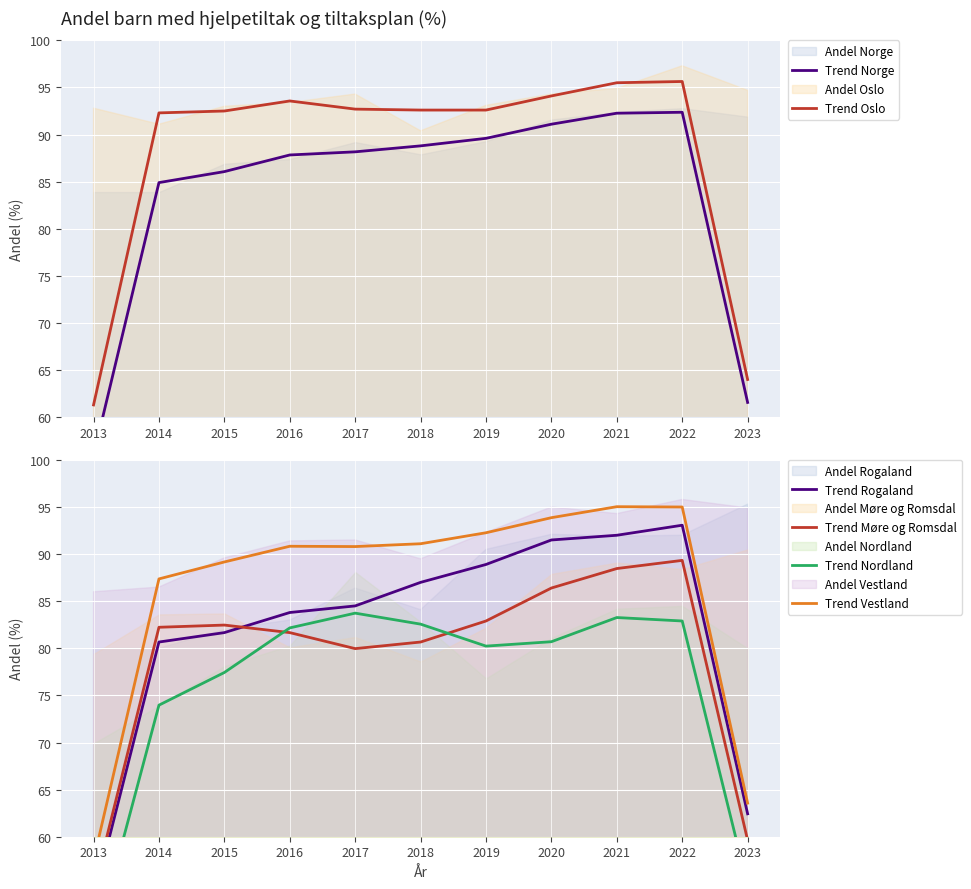

Which category has the lowest value in the Trend Rogaland series?

2013